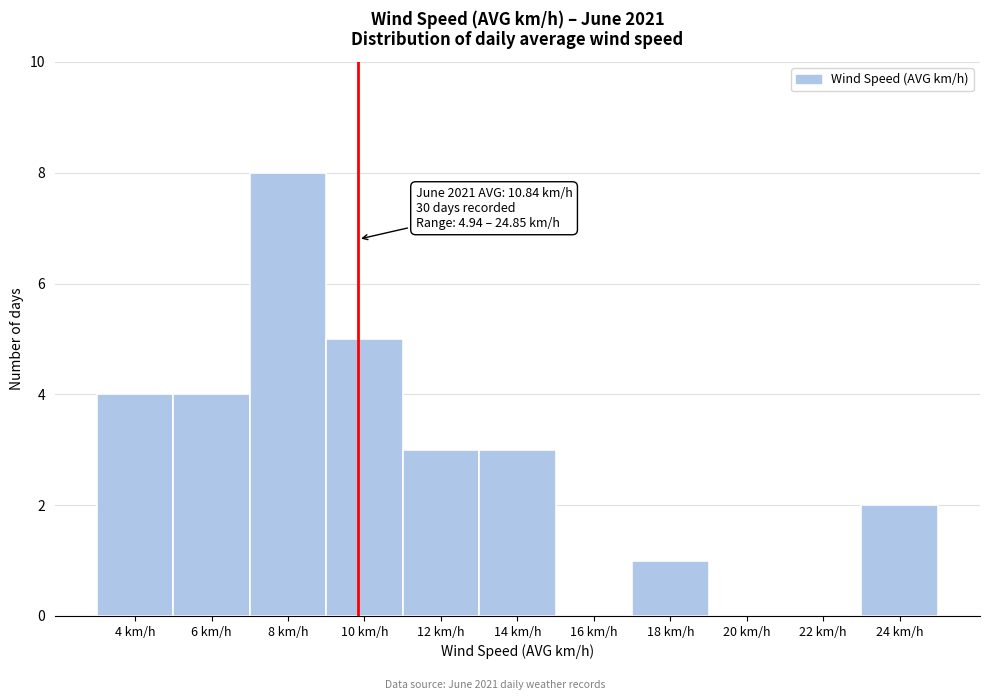

Reading left to right, what are all the values shown in this chart?

4 km/h=4	6 km/h=4	8 km/h=8	10 km/h=5	12 km/h=3	14 km/h=3	16 km/h=0	18 km/h=1	20 km/h=0	22 km/h=0	24 km/h=2